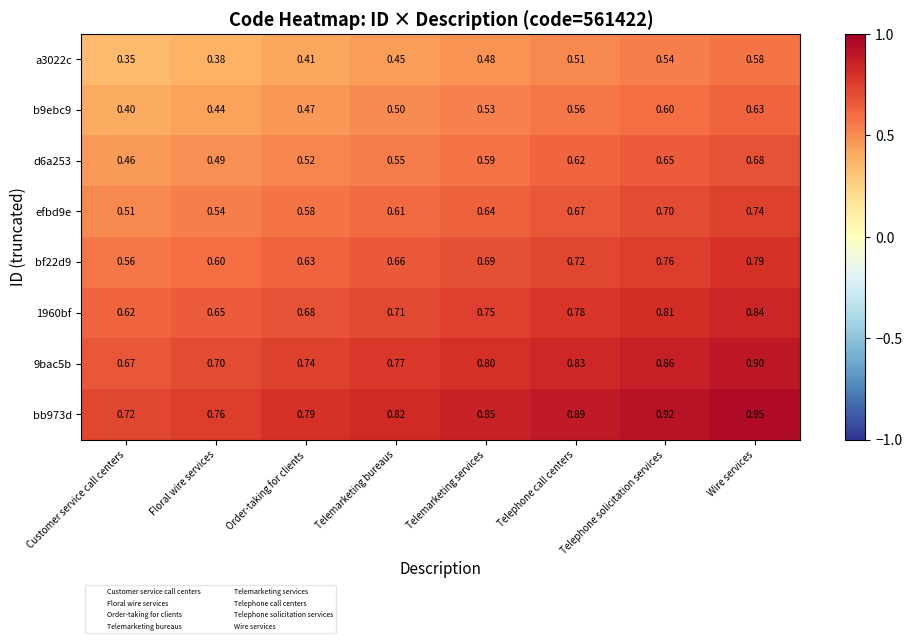

What is the difference between the highest and lowest values at Telephone call centers?

0.4